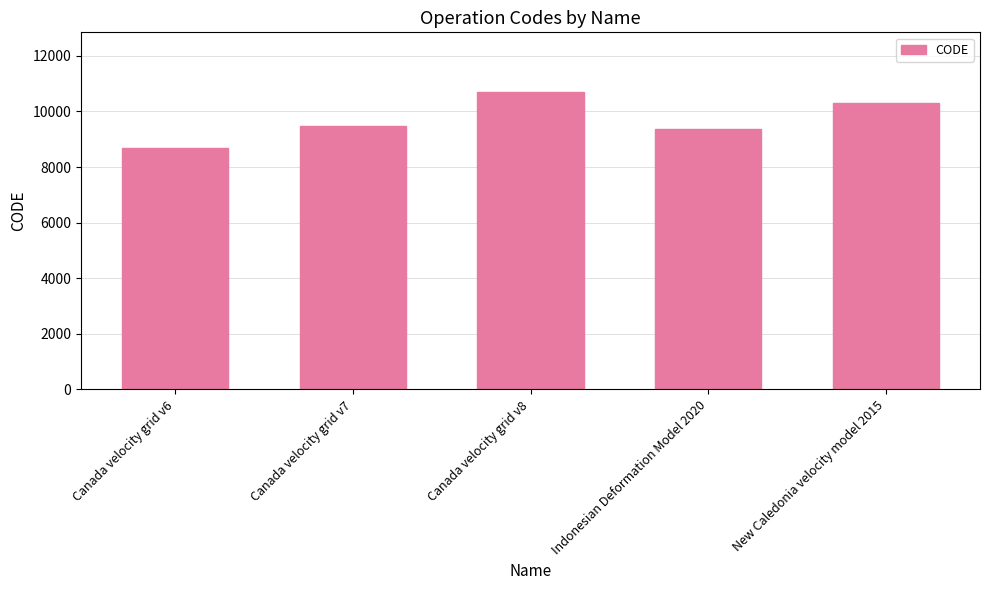

What is the sum of all values?

48564